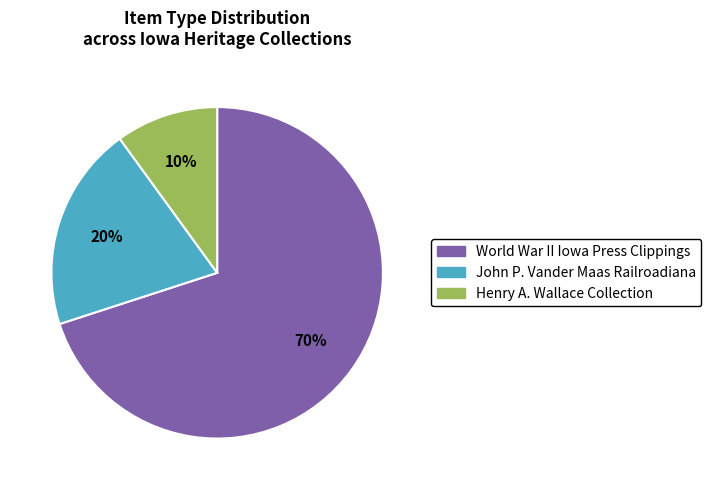

Is there a majority slice in this chart?

Yes